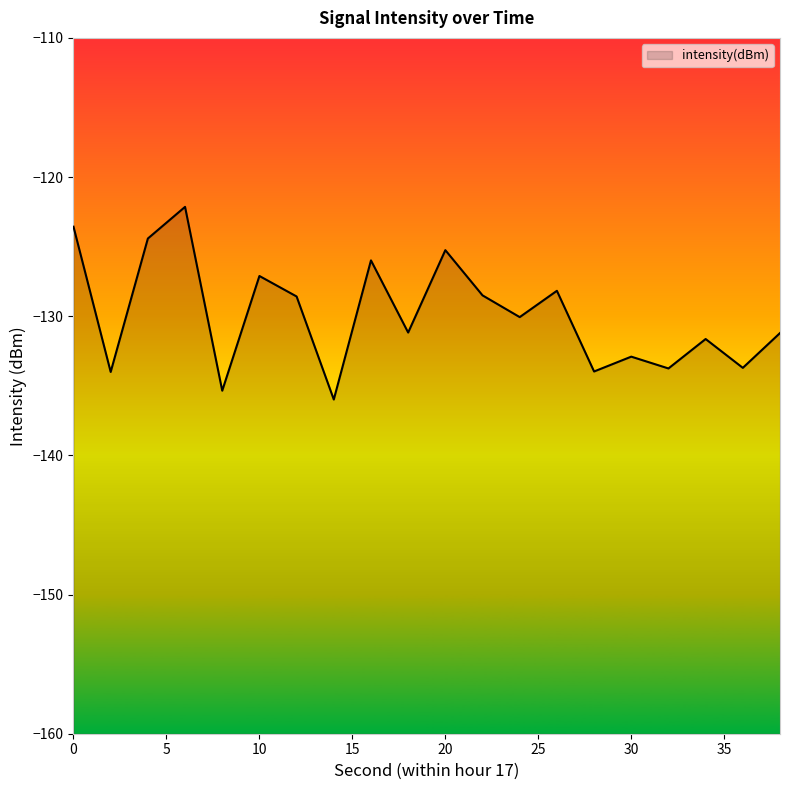

How many values are below -130?

11